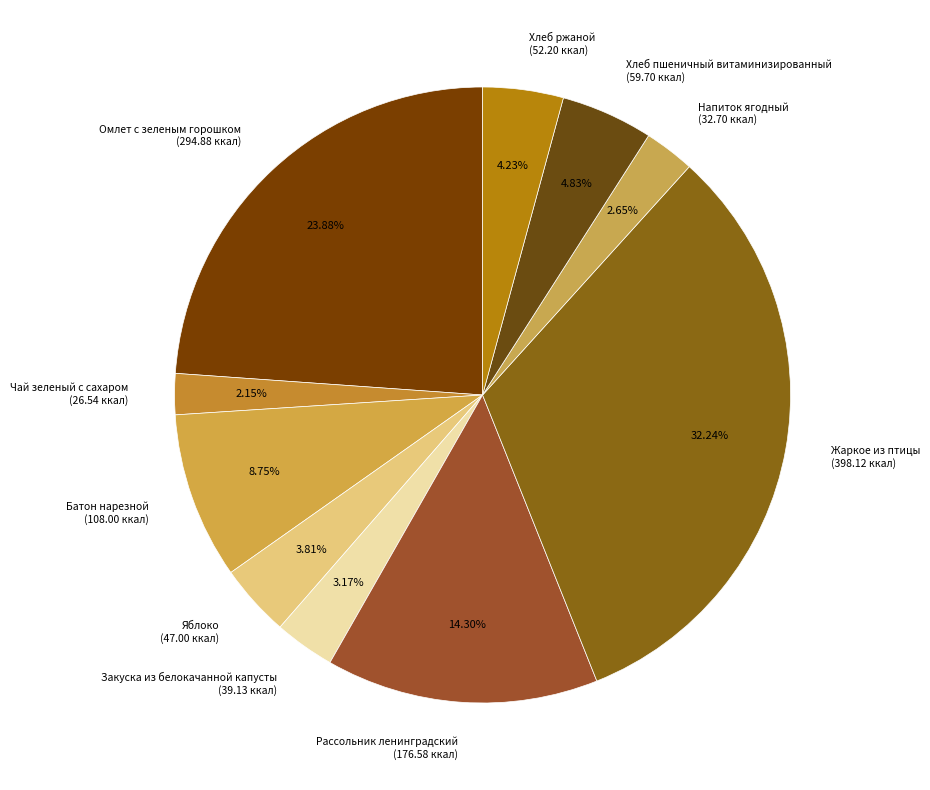

What percentage is the Хлеб пшеничный витаминизированный slice, to the nearest percent?

5%